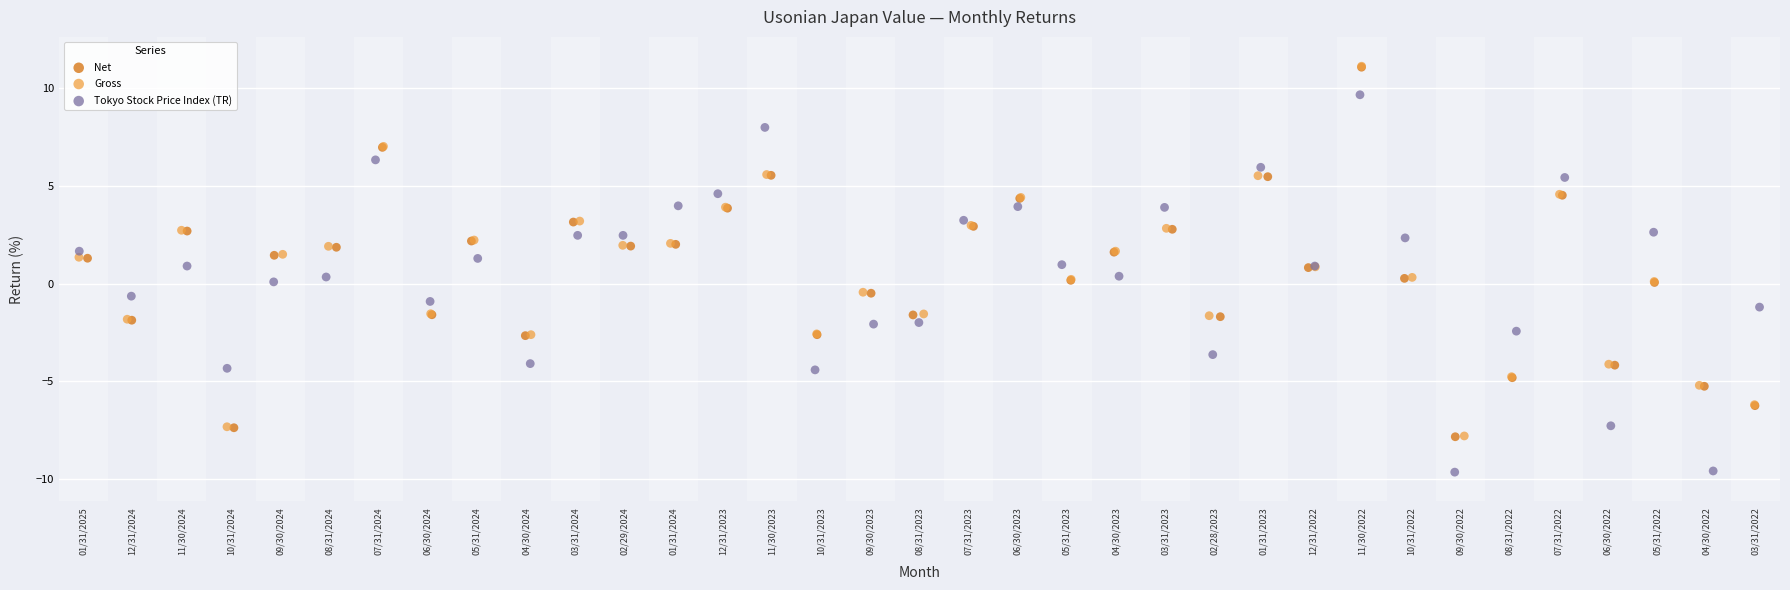

Which series reaches the minimum Y coordinate?

Tokyo Stock Price Index (TR)